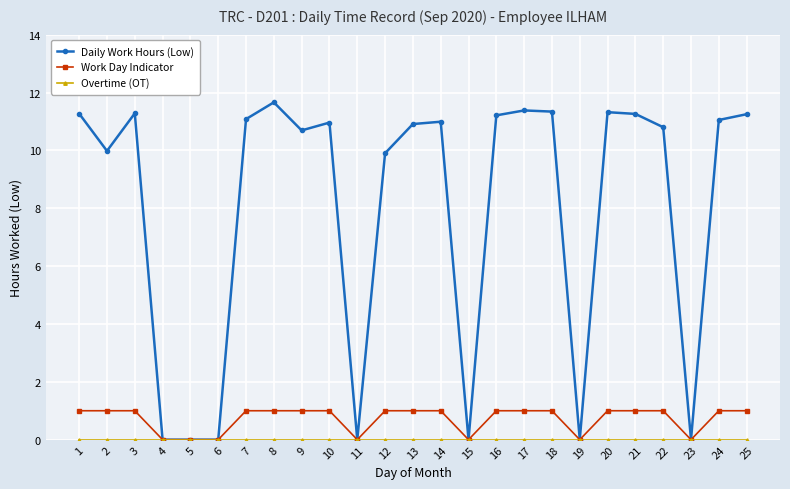

At which category does Daily Work Hours (Low) reach its first local peak?

3